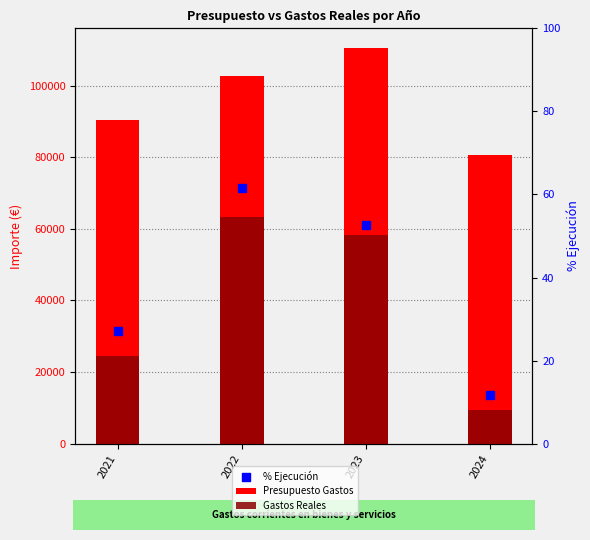

At how many categories does at least one series exceed 45115?

4